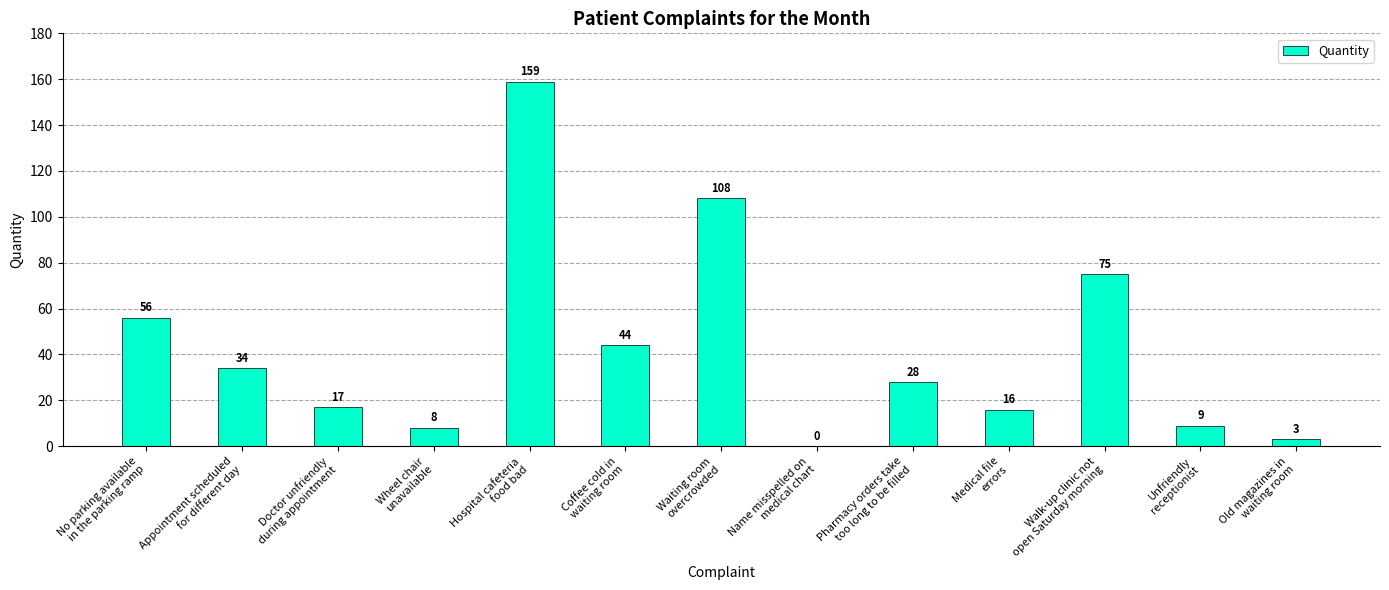

Reading left to right, list all the values displayed in this chart.

56	34	17	8	159	44	108	0	28	16	75	9	3